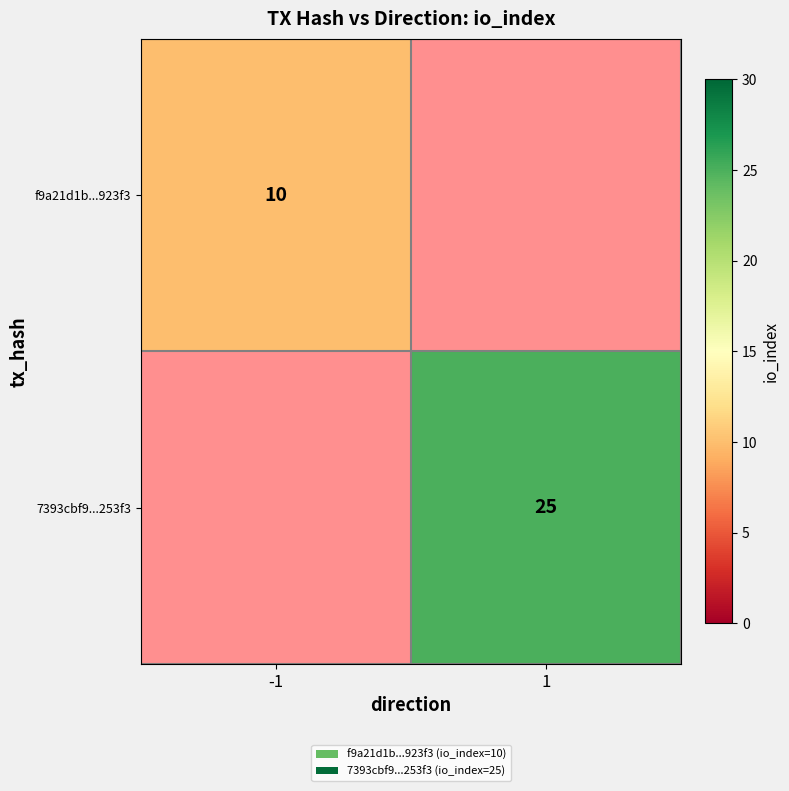

The value of 7393cbf9...253f3 at 1 is 25. True or false?

True